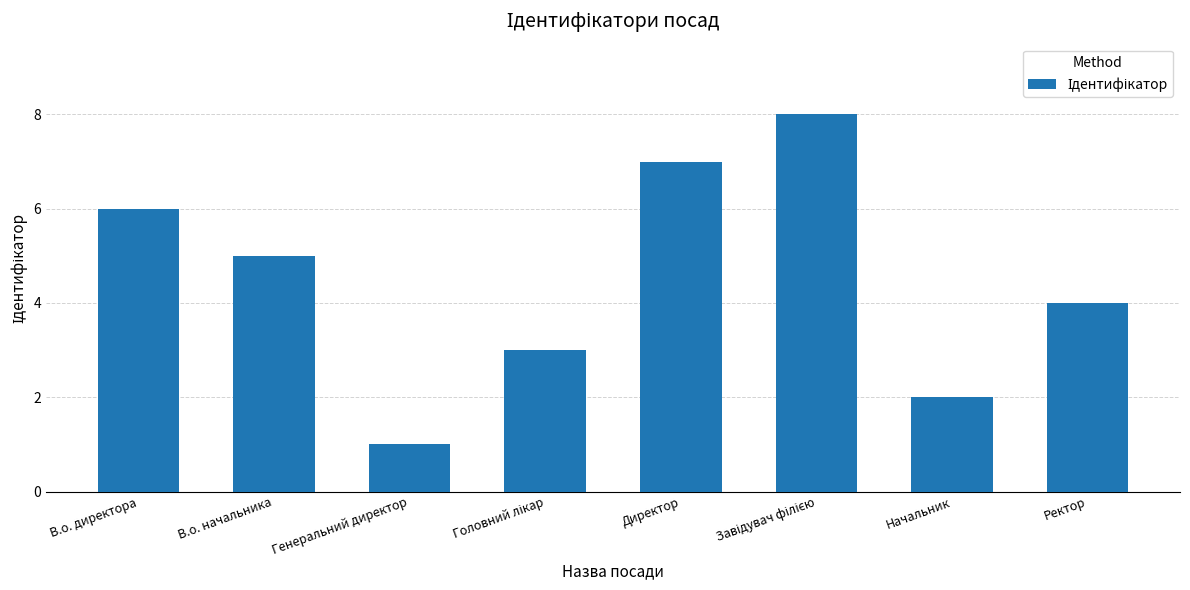

Which label corresponds to the smallest value in the chart?

Генеральний директор